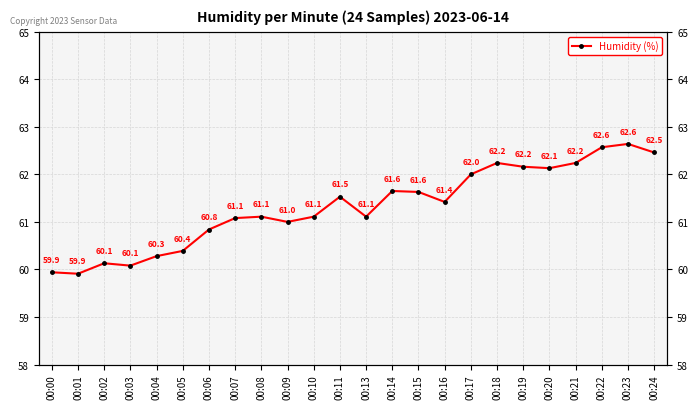

Count the number of categories in the chart.

24